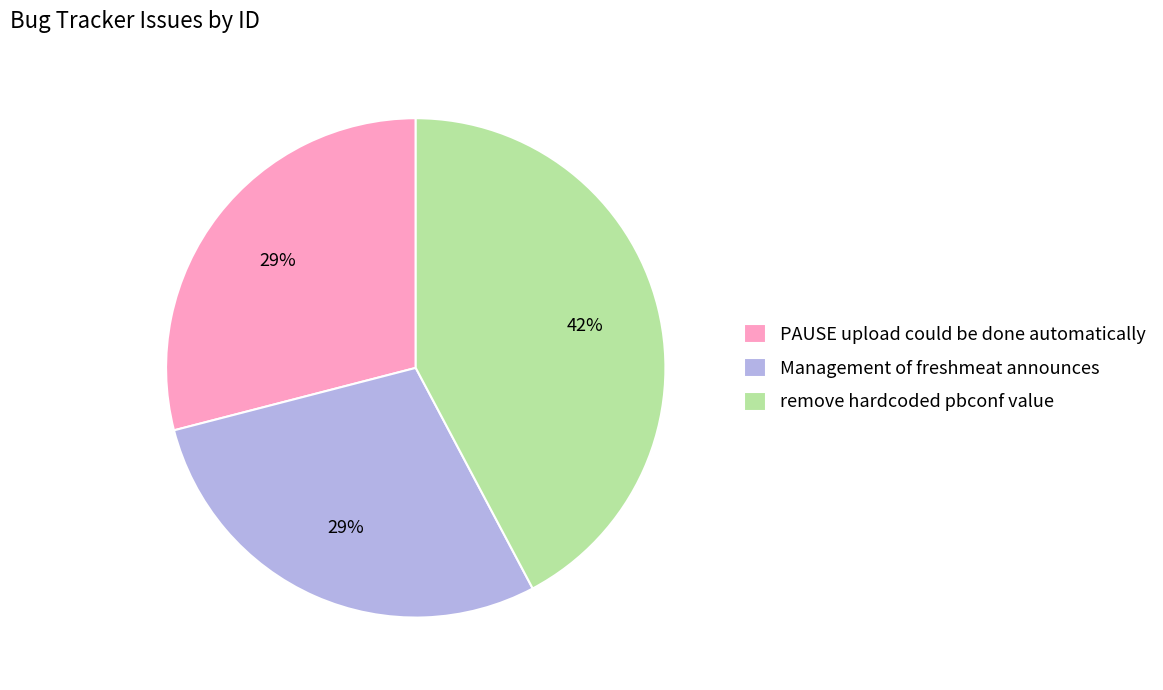

Between PAUSE upload could be done automatically and remove hardcoded pbconf value, which is larger?

remove hardcoded pbconf value